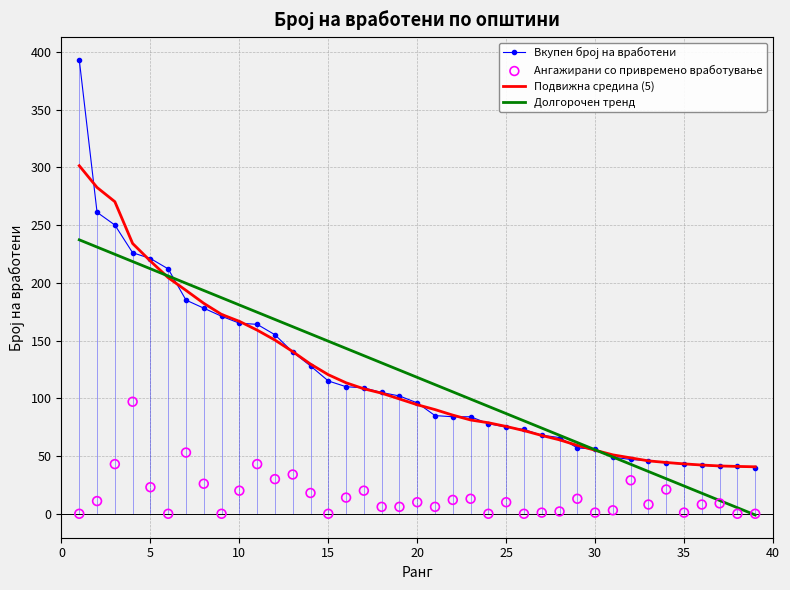

What is the maximum value for Долгорочен тренд?

237.2